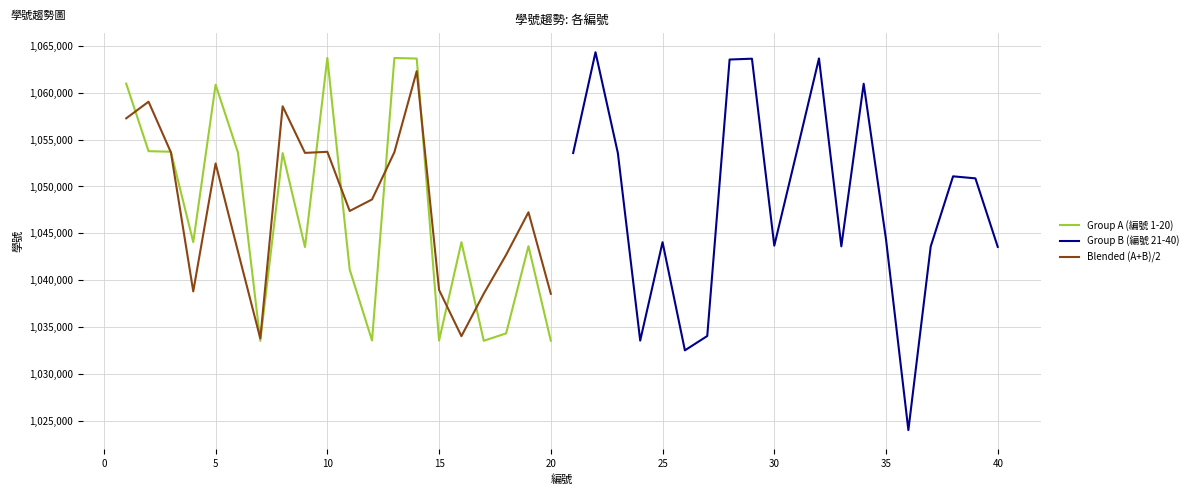

True or false: Group B (編號 21-40) has more than 2 points higher than both neighbors.

True